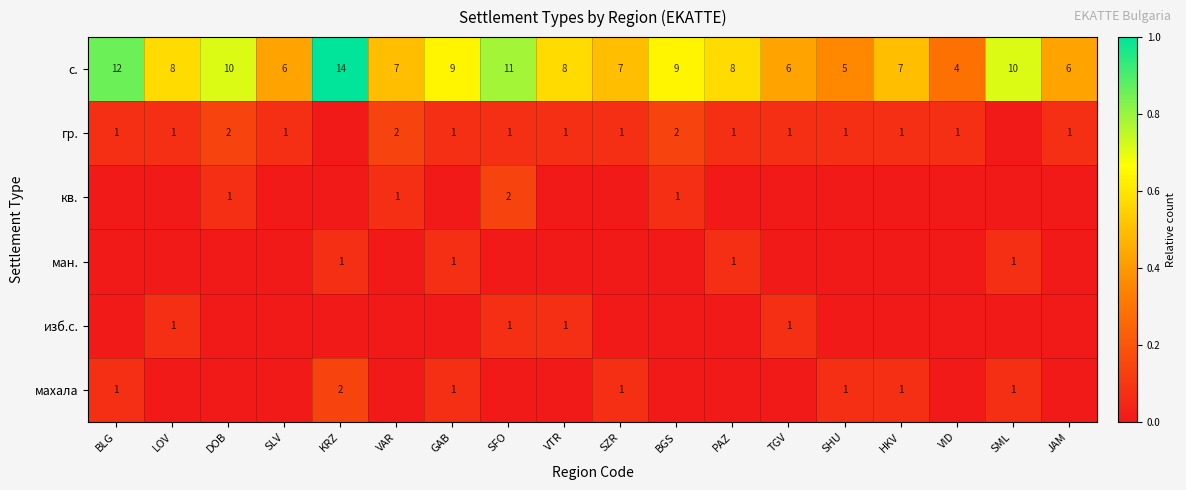

True or false: изб.с. has a value of 1 at TGV.

True